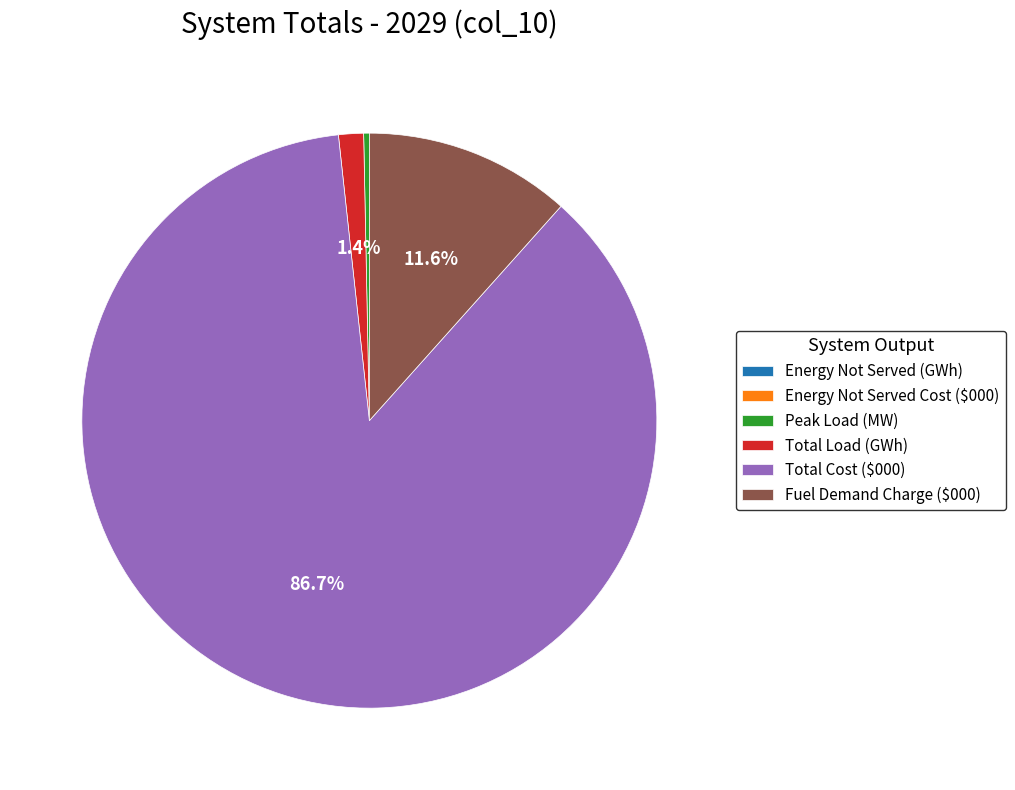

Which category has the biggest portion of the pie?

Total Cost ($000)